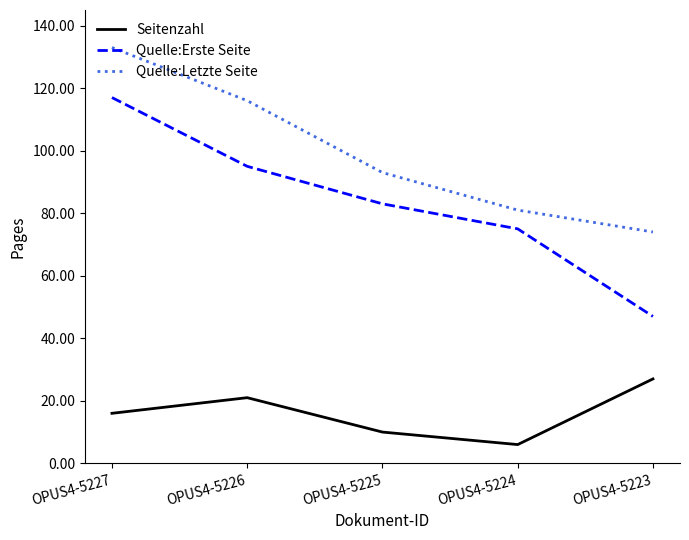

True or false: Seitenzahl and Quelle:Letzte Seite cross at least once.

False